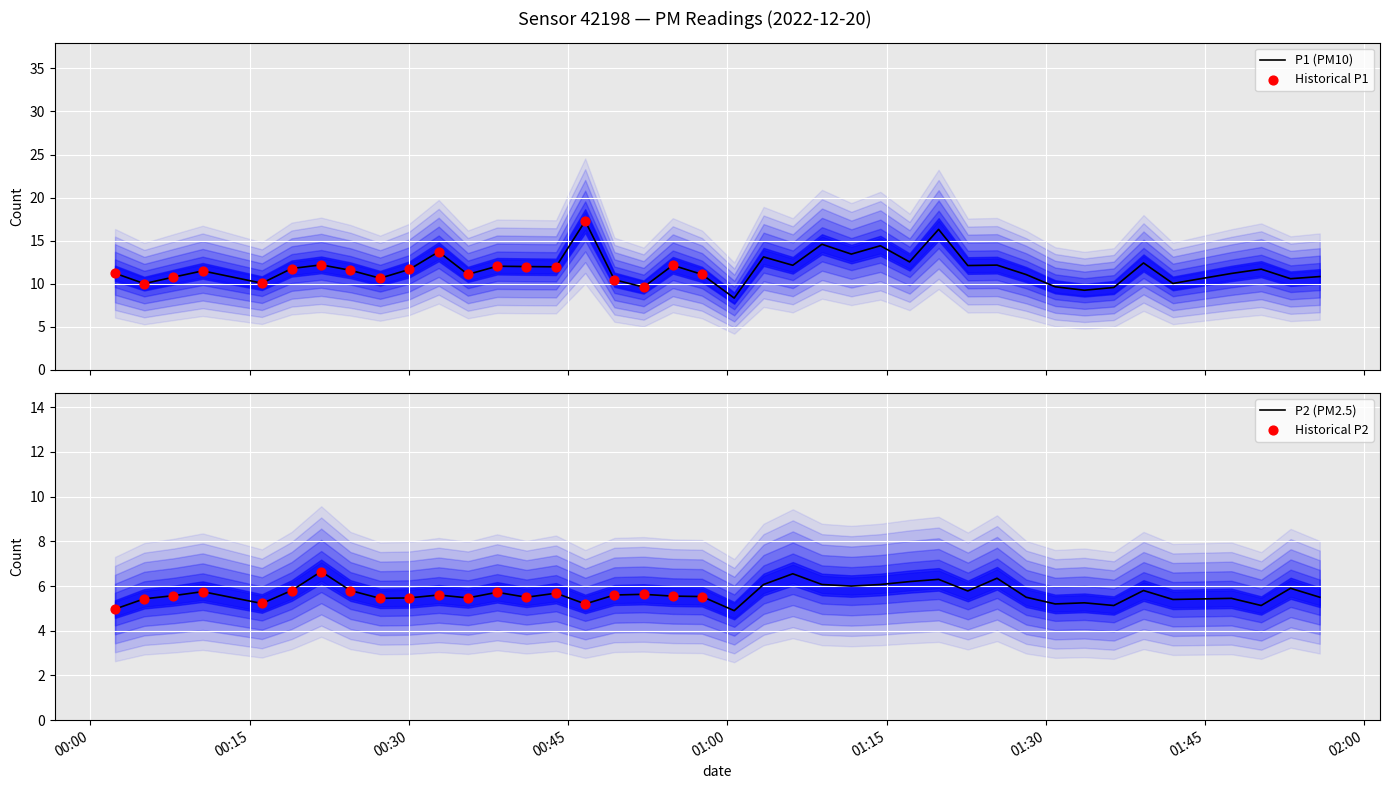

Which series has the largest total across all categories?

P1